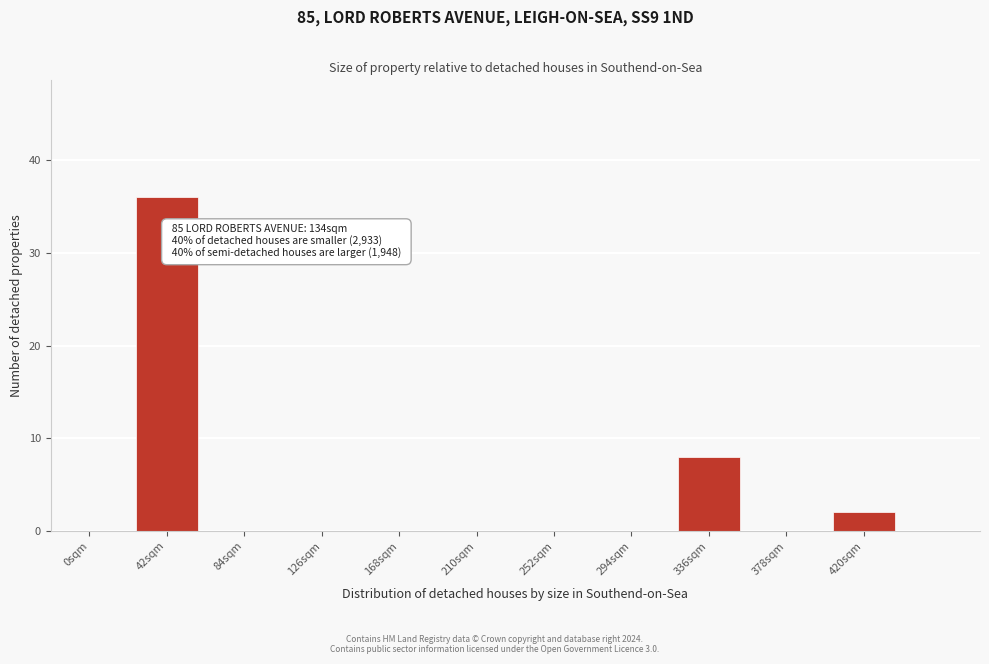

Reading left to right, extract all data points from this chart.

0sqm=0	42sqm=36	84sqm=0	126sqm=0	168sqm=0	210sqm=0	252sqm=0	294sqm=0	336sqm=8	378sqm=0	420sqm=2